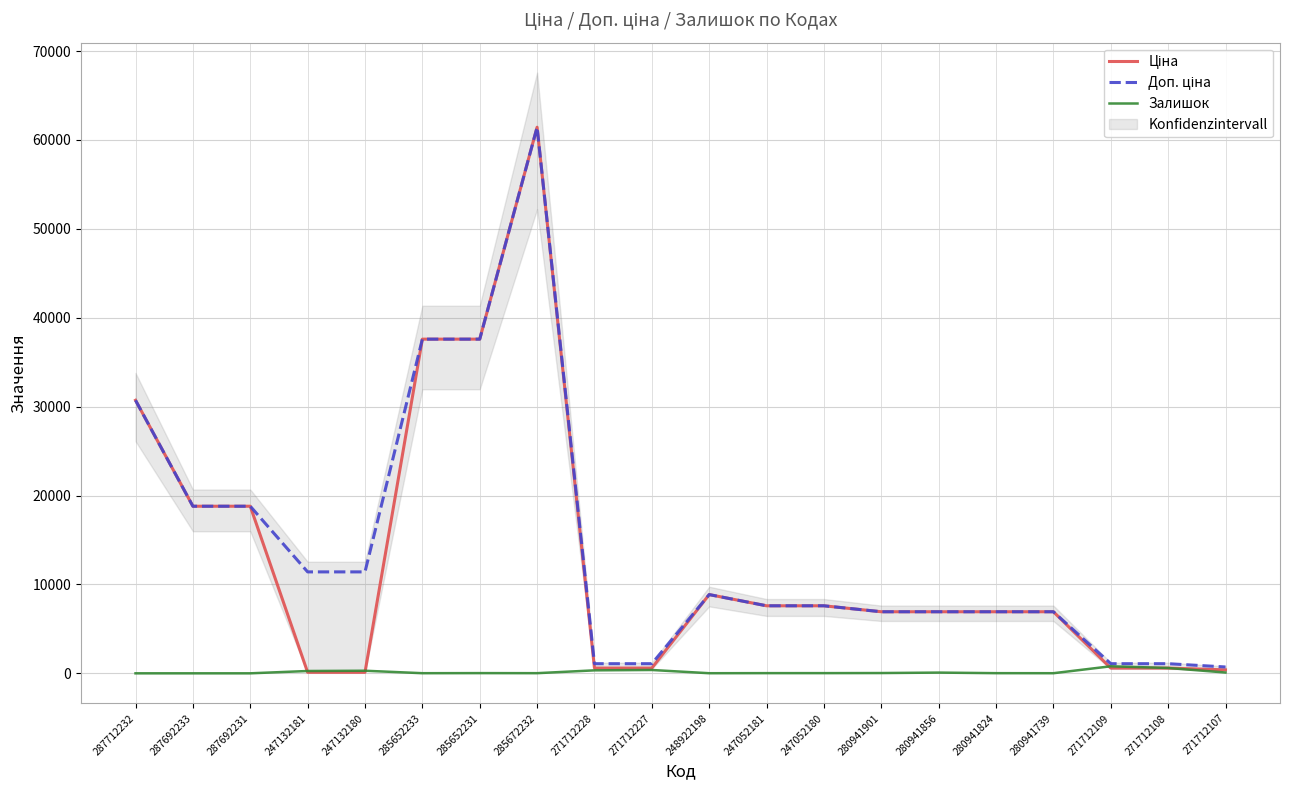

The Доп. ціна series shows 10479.3 at 280941739. True or false?

False